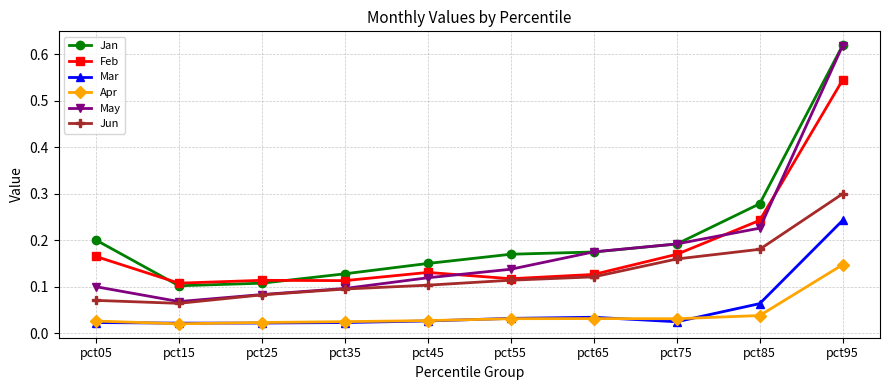

Is it true that May equals 0.0 at pct55?

False